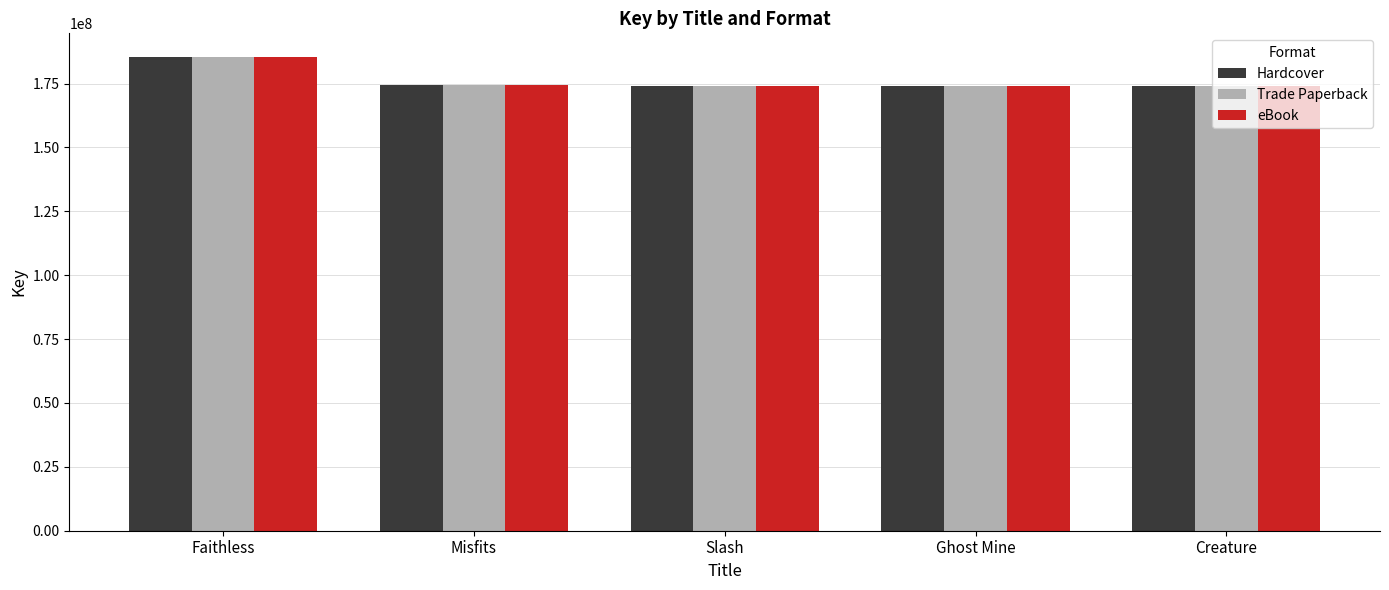

What is the total value across all series at Ghost Mine?

521711073